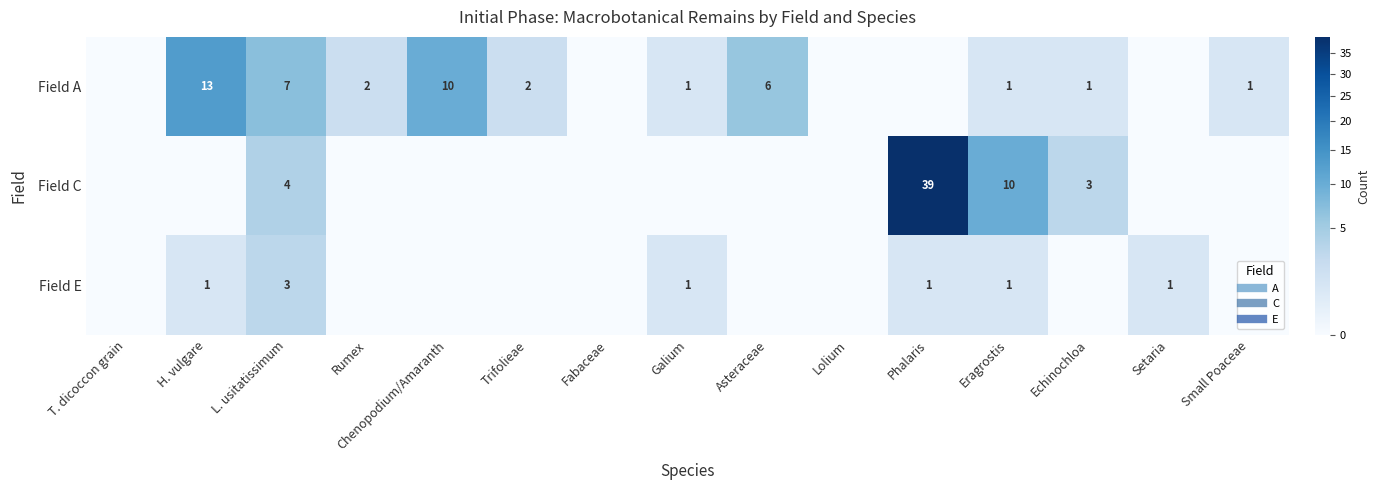

Rank the series at Asteraceae from highest to lowest value.

Field A, Field C, Field E